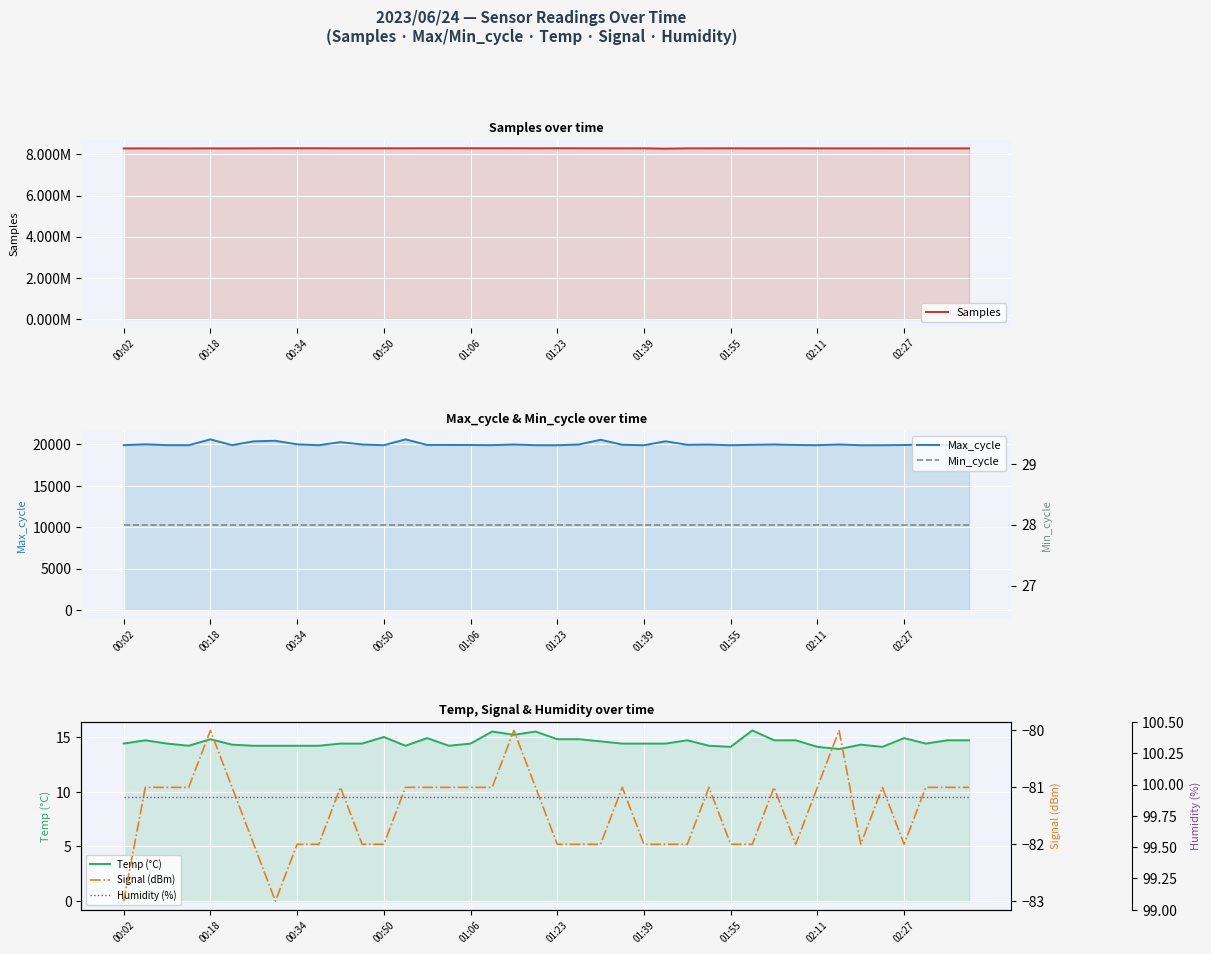

What is the sum of the Samples values at 23 and 31?

16595433.0